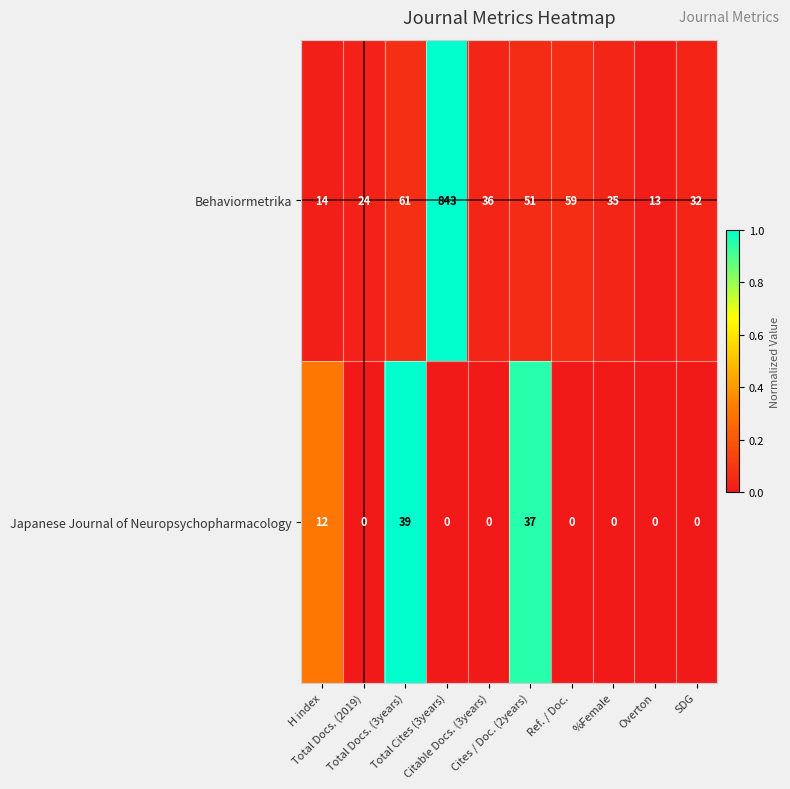

Which series has the largest total across all categories?

Behaviormetrika